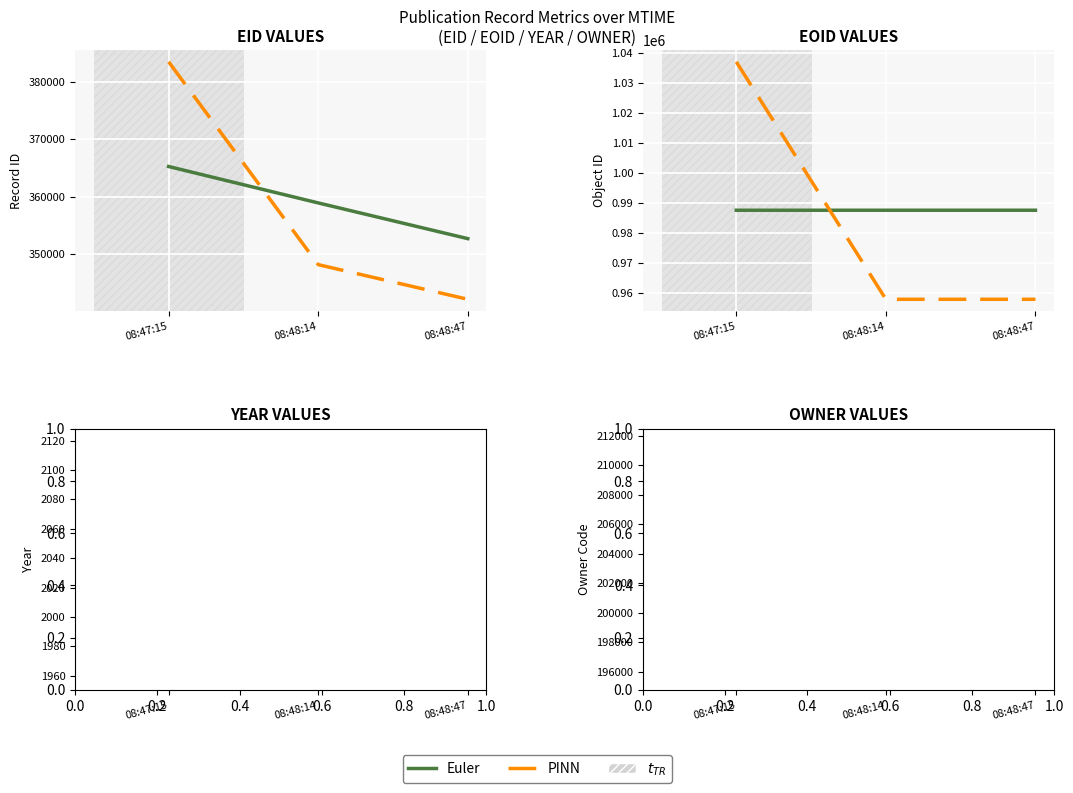

Rank the series at 08:48:14 from lowest to highest value.

PINN, Euler